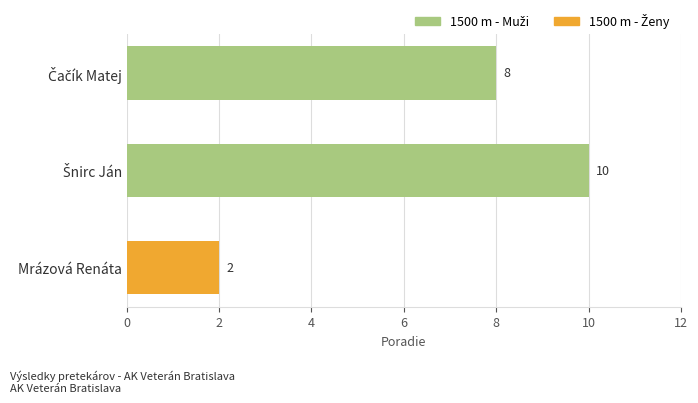

Count the values in the range 2 to 10.

3